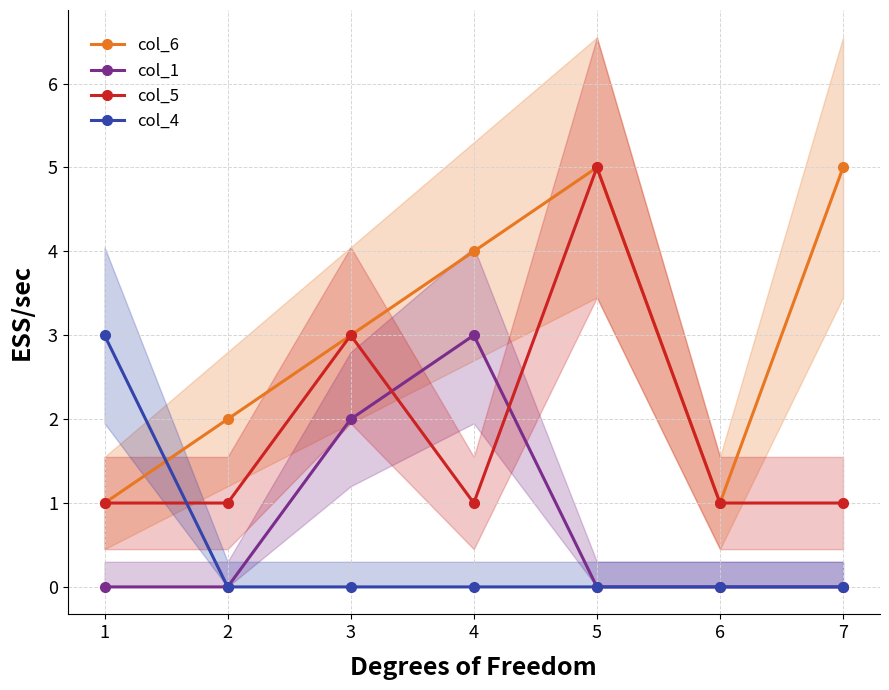

Between which two adjacent categories do col_5 and col_4 first intersect?

1 and 2